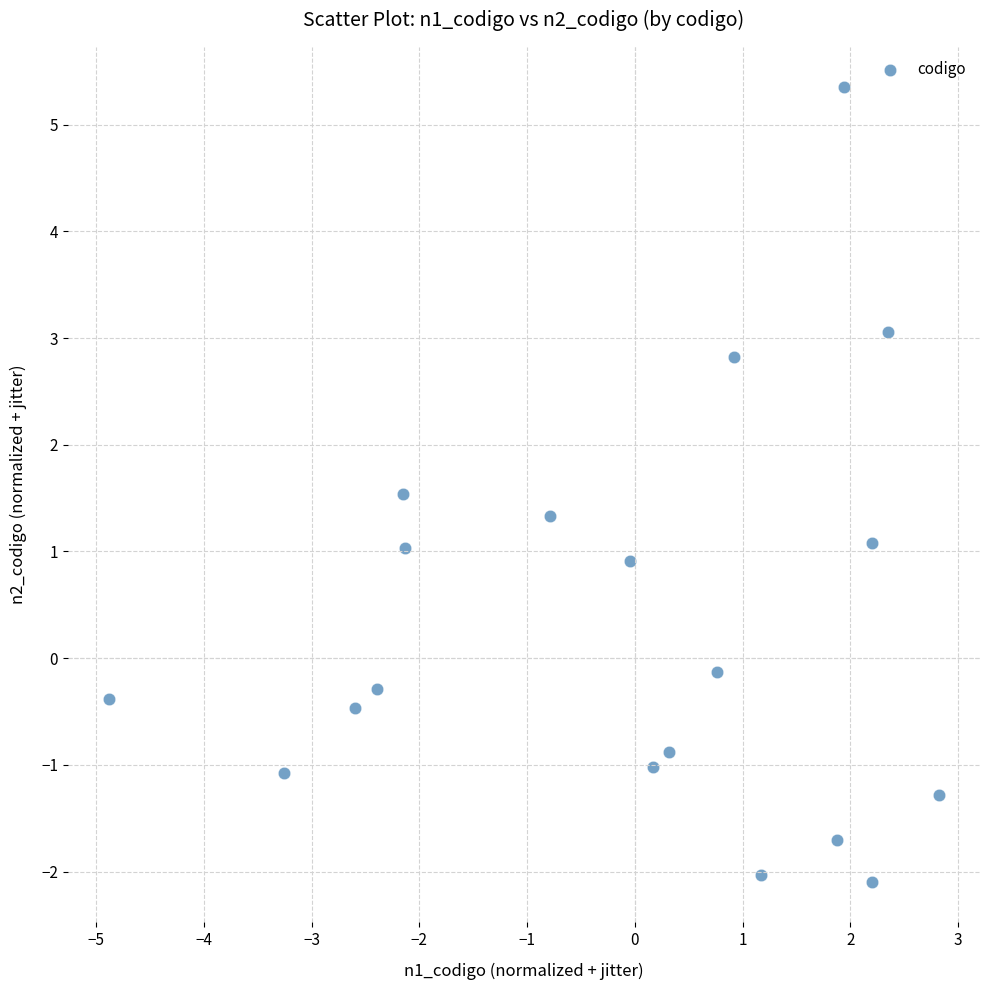

What is the range of Y values (max minus min)?

7.5